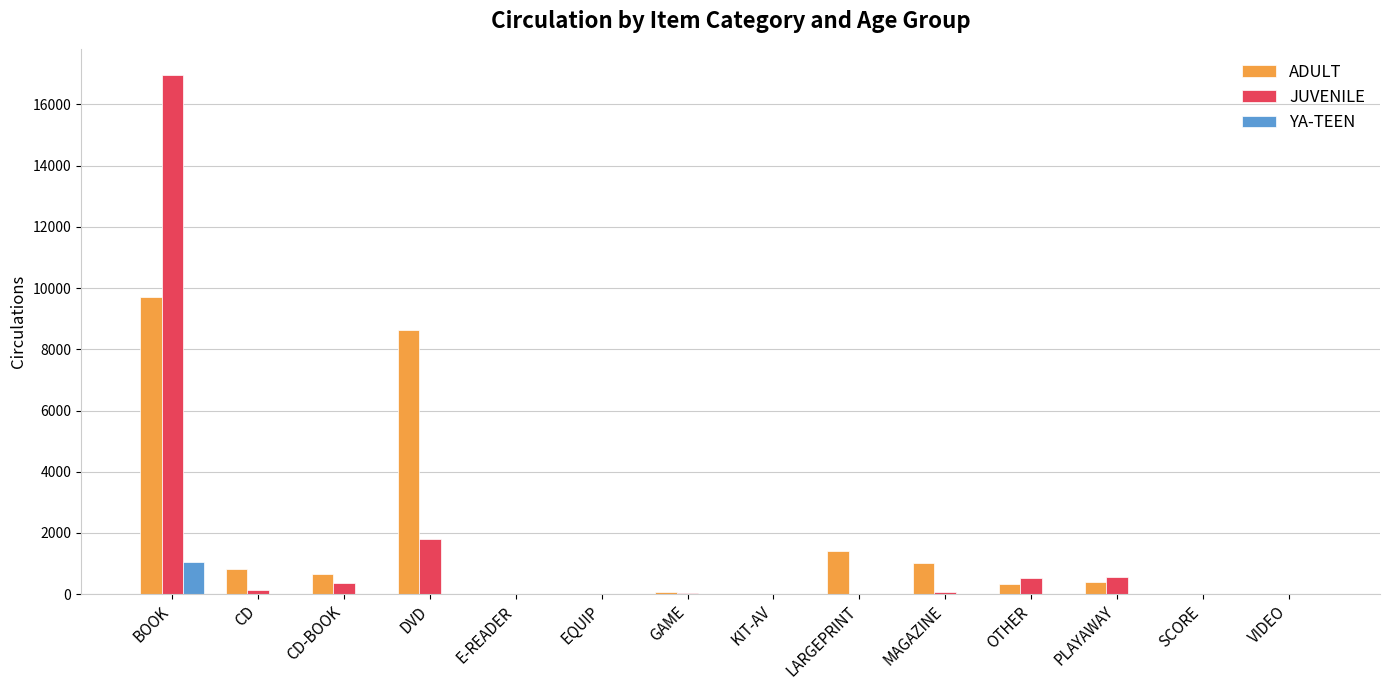

What is the maximum value shown in the chart?

16967